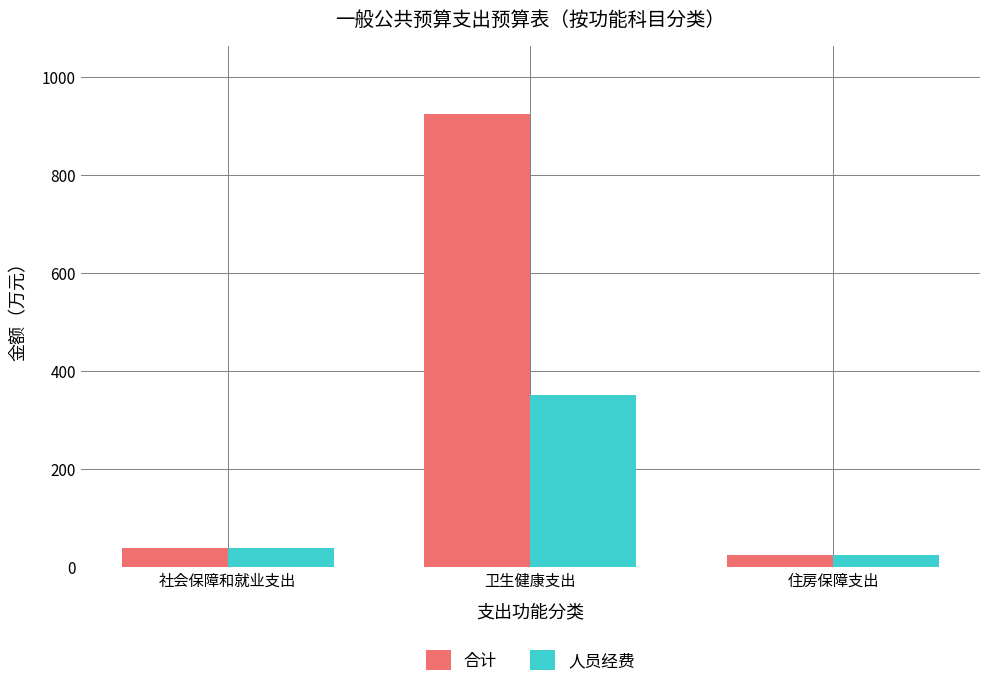

What is the average value of the 合计 series?

329.9